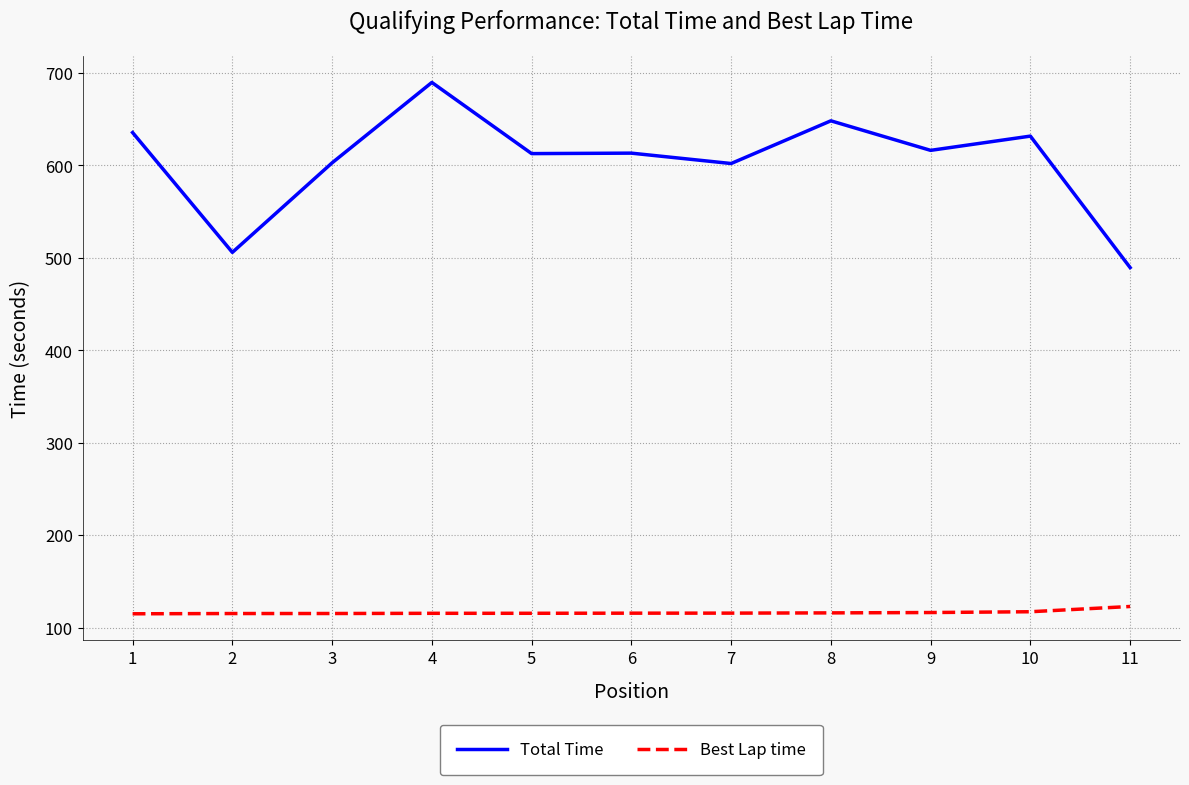

How many distinct data groups are displayed?

2